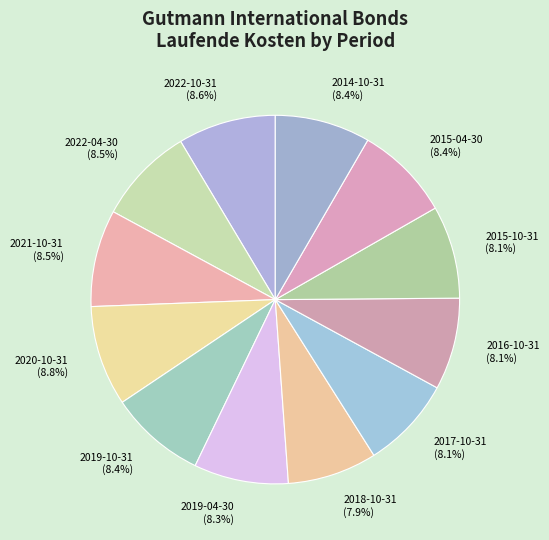

Approximately how many times larger is the value at 2015-10-31 compared to 2022-10-31?

0.9